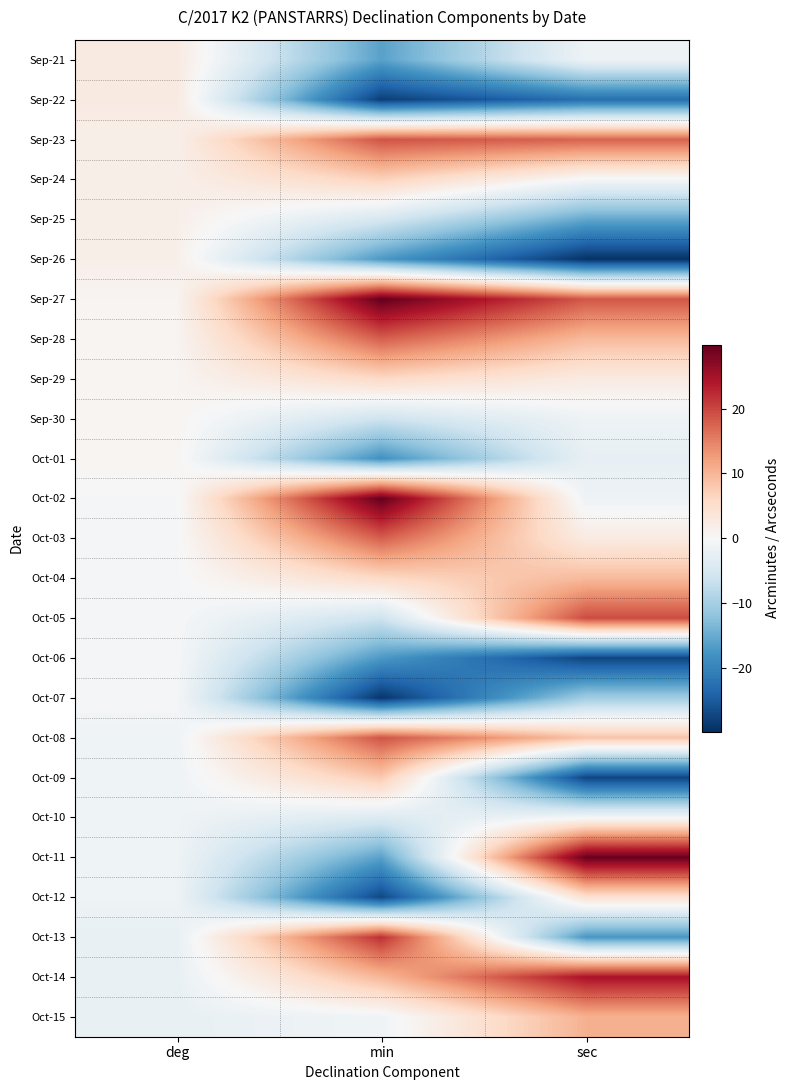

Rank the series at sec from highest to lowest value.

Oct-11, Oct-14, Oct-05, Sep-27, Sep-23, Oct-15, Sep-28, Oct-04, Oct-08, Oct-12, Sep-29, Oct-03, Sep-24, Oct-10, Sep-21, Sep-30, Oct-02, Oct-01, Oct-07, Sep-25, Oct-13, Sep-22, Oct-06, Oct-09, Sep-26